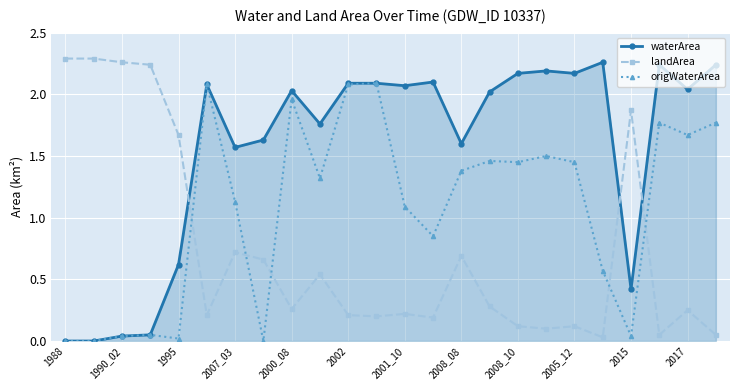

List the series in order of their overall mean, lowest first.

landArea, origWaterArea, waterArea